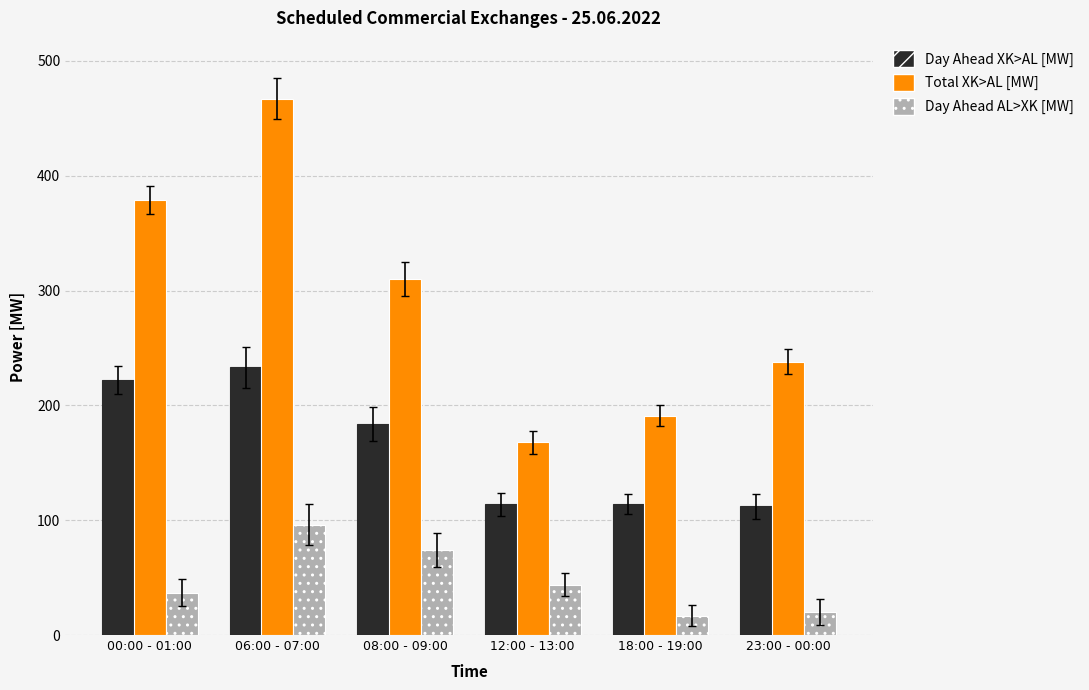

What is the approximate value of Day Ahead AL>XK [MW] at 08:00 - 09:00, to the nearest 10?

70